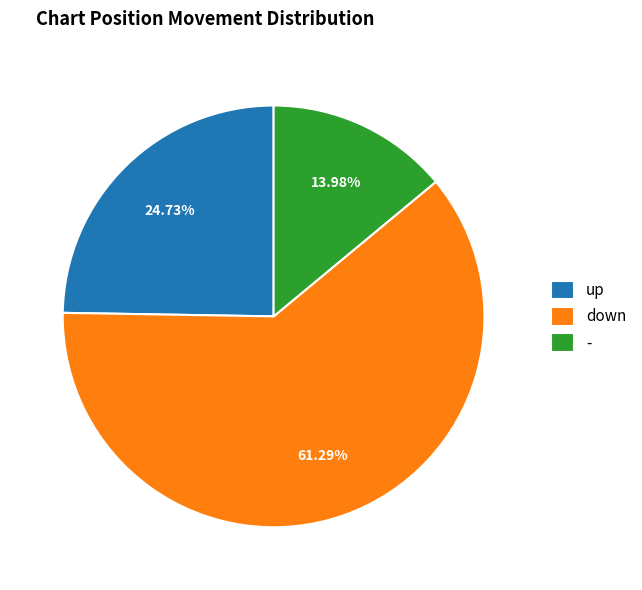

What percentage is the up slice, to the nearest percent?

25%